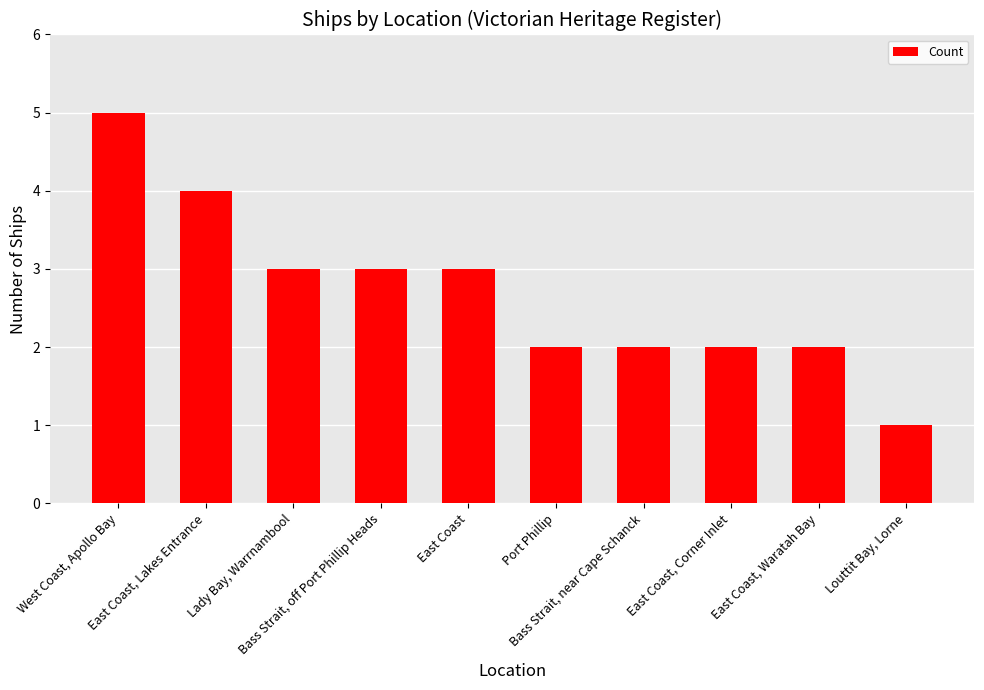

What is the approximate value at Port Phillip?

2